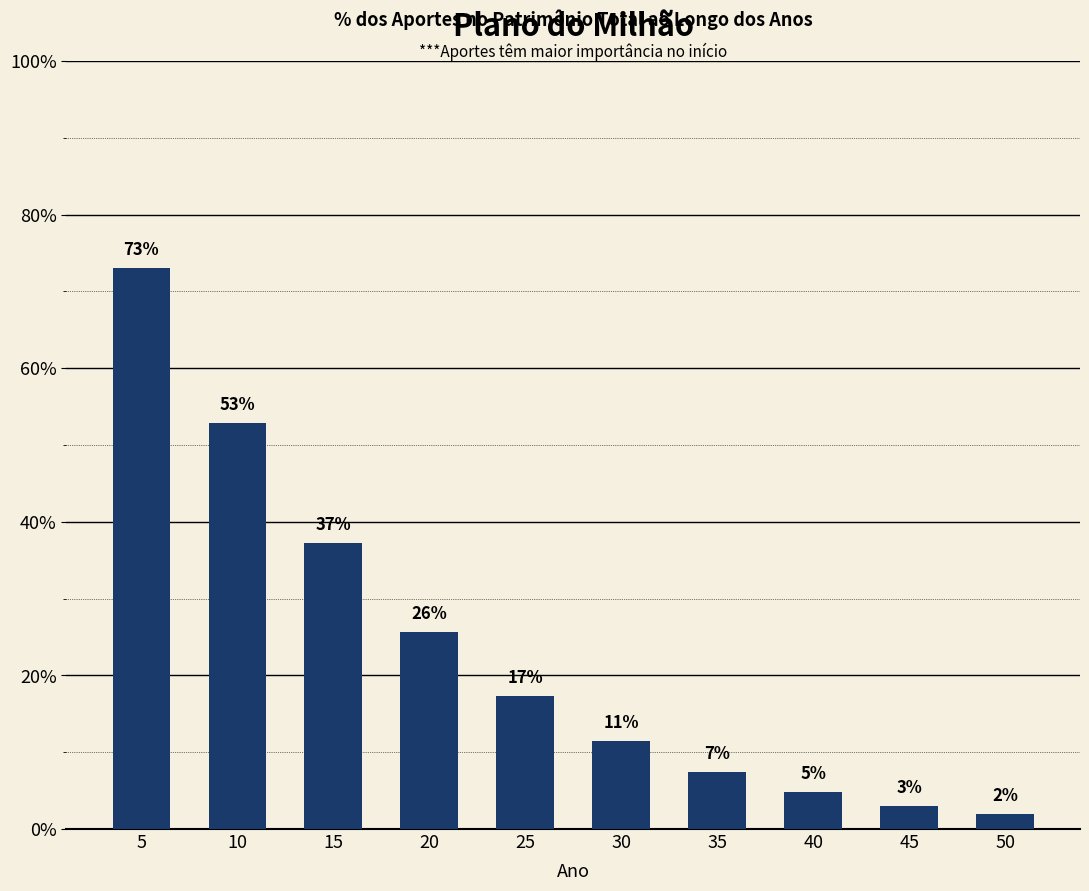

Are the bars horizontal?

No